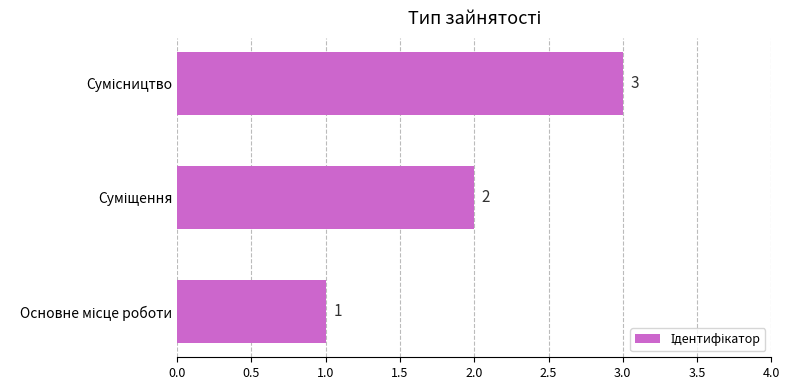

What is the sum of all values?

6